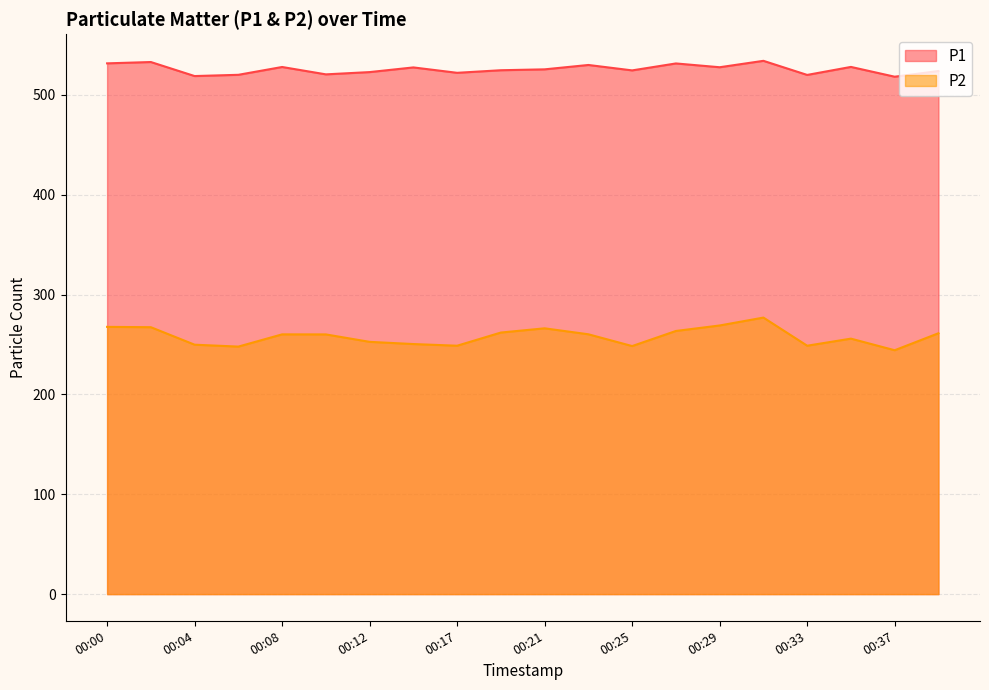

Does the chart have visible grid lines?

Yes